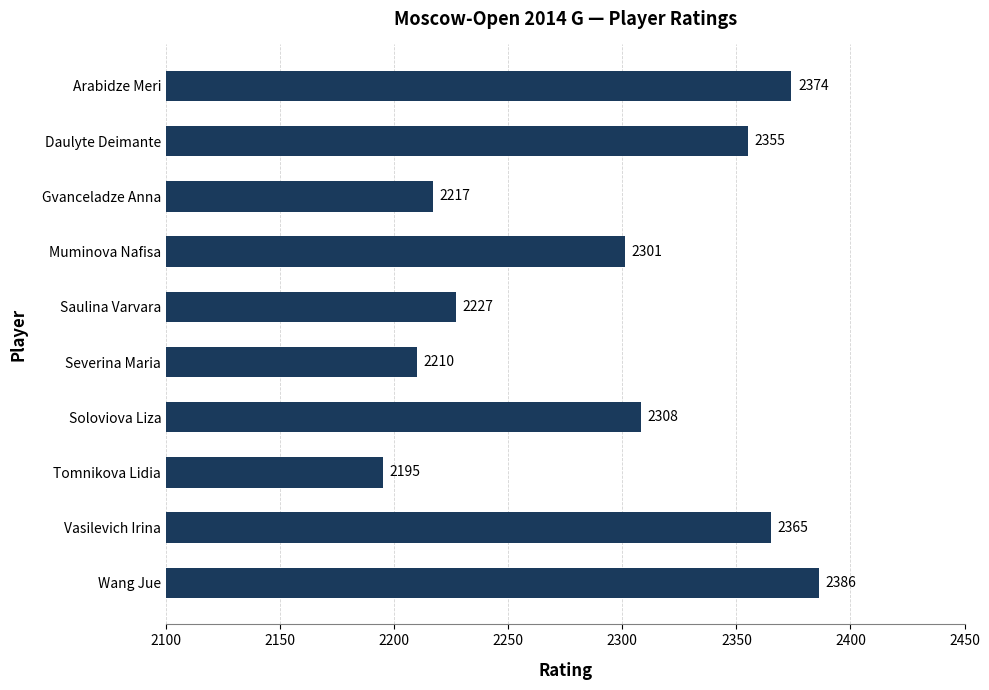

What is the sum of the values at Gvanceladze Anna and Vasilevich Irina?

4582